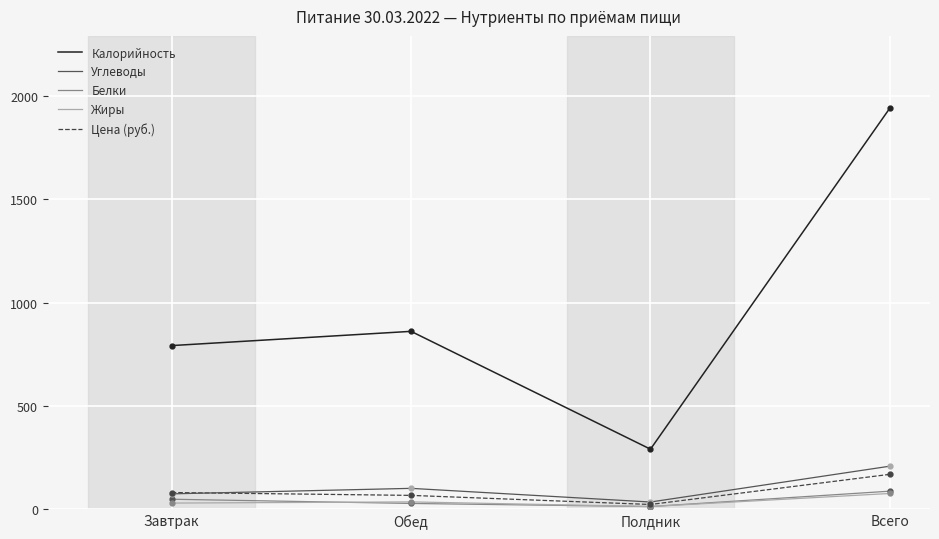

True or false: Цена (руб.) has more than 2 points higher than both neighbors.

False